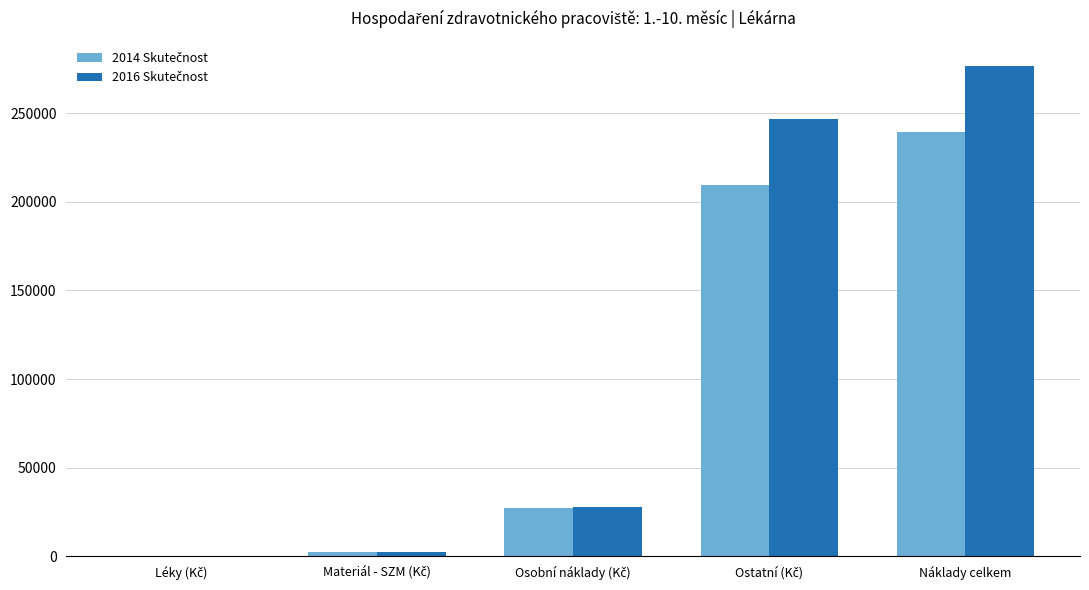

At which category is the sum across all series the highest?

Náklady celkem